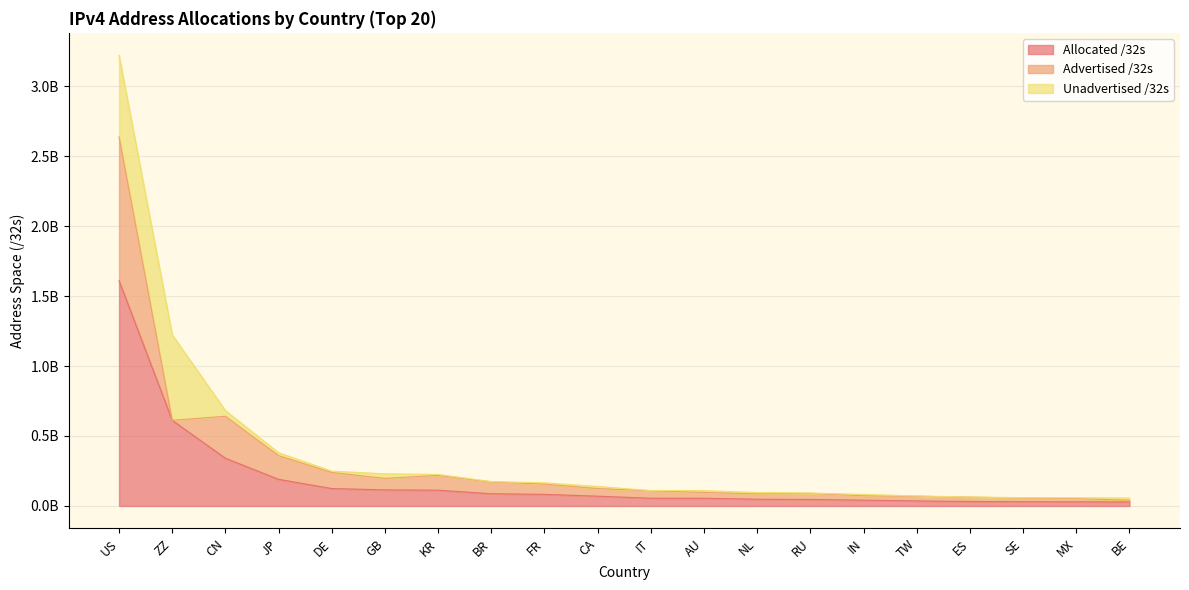

Which has a higher value, ES or IT?

IT